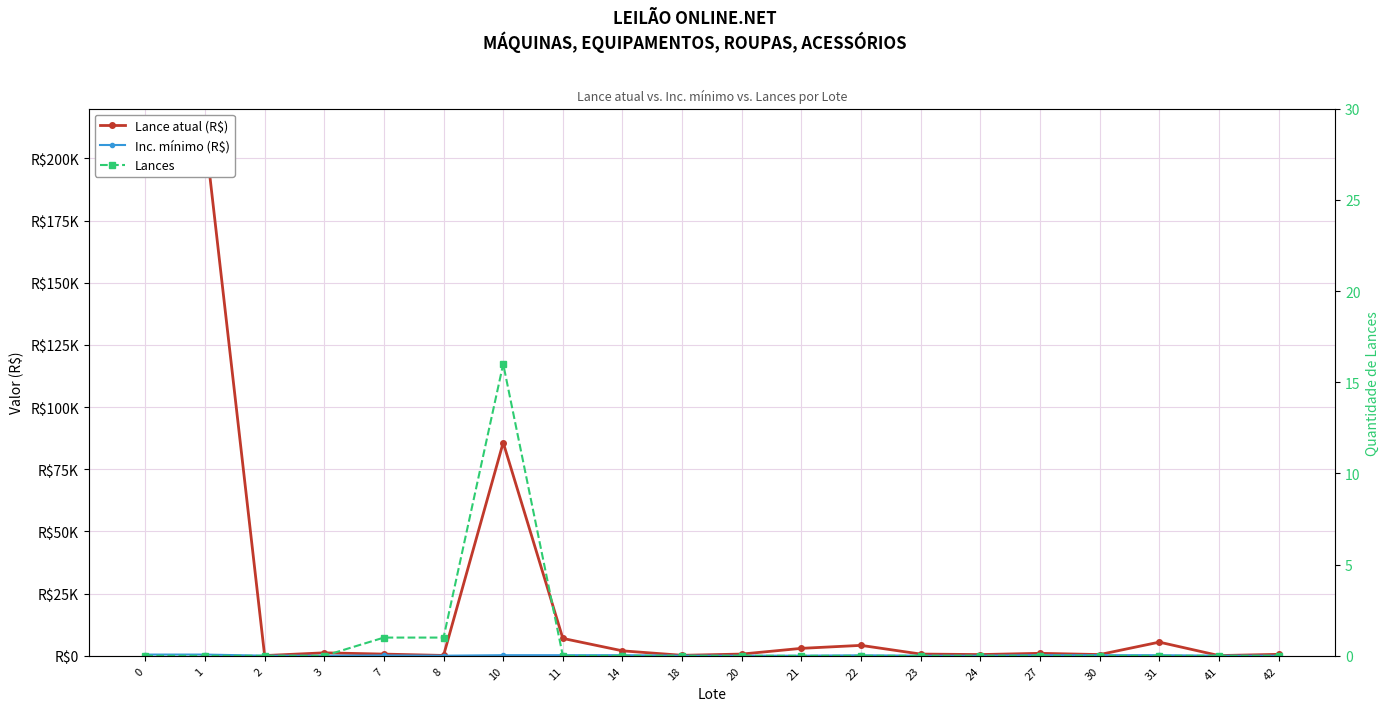

Which series changed the most between 14 and 31?

Lance atual (R$)